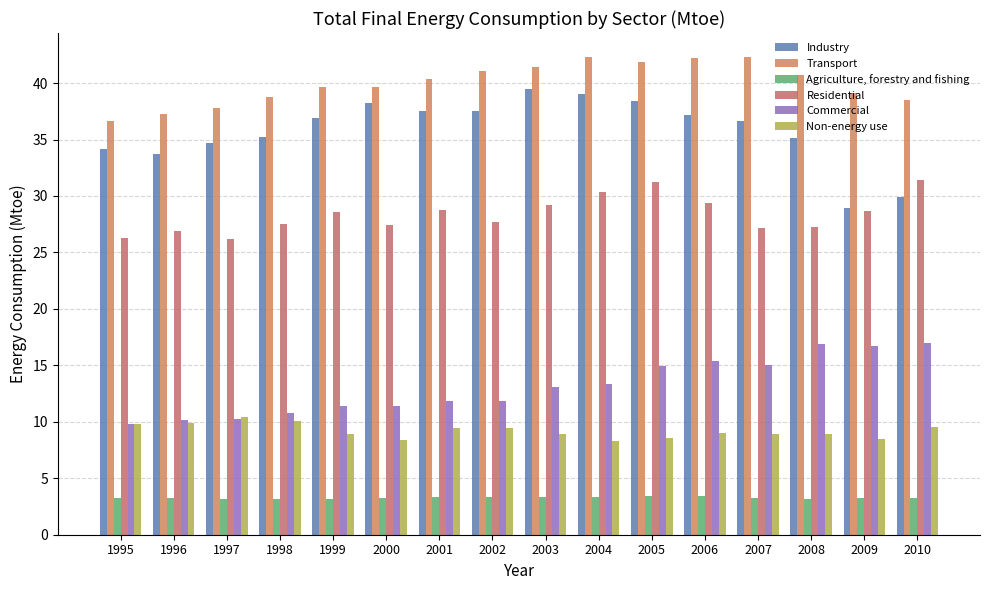

What is the total value across all series at 2004?

136.7